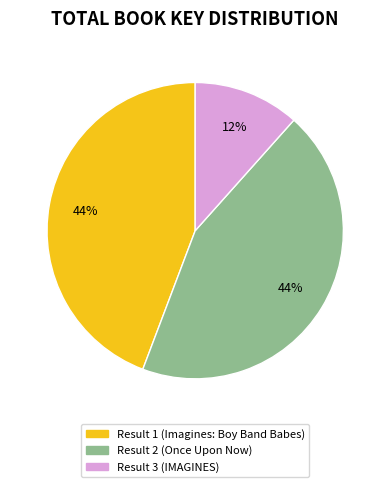

What is the ratio of the value at Result 3 (IMAGINES) to the value at Result 2 (Once Upon Now)?

0.3